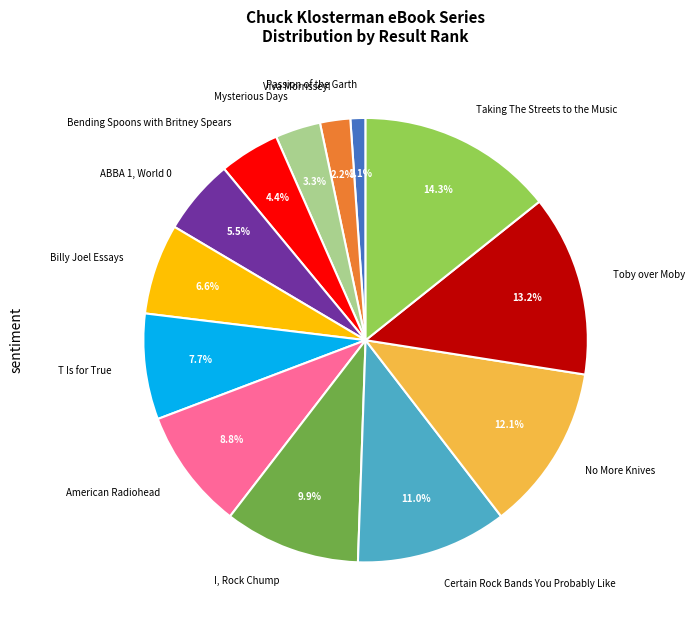

Do ABBA 1, World 0 and Mysterious Days together represent more than half of the pie?

No